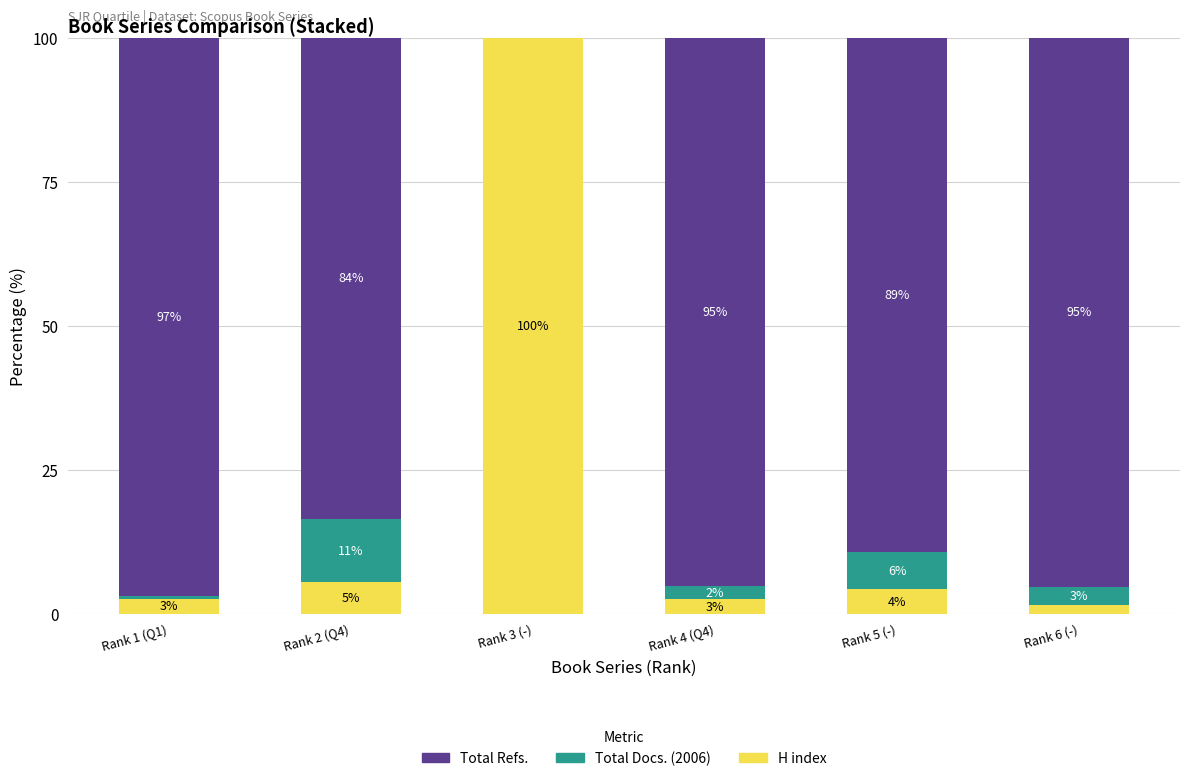

At which category is the sum across all series the highest?

Rank 1 (Q1)